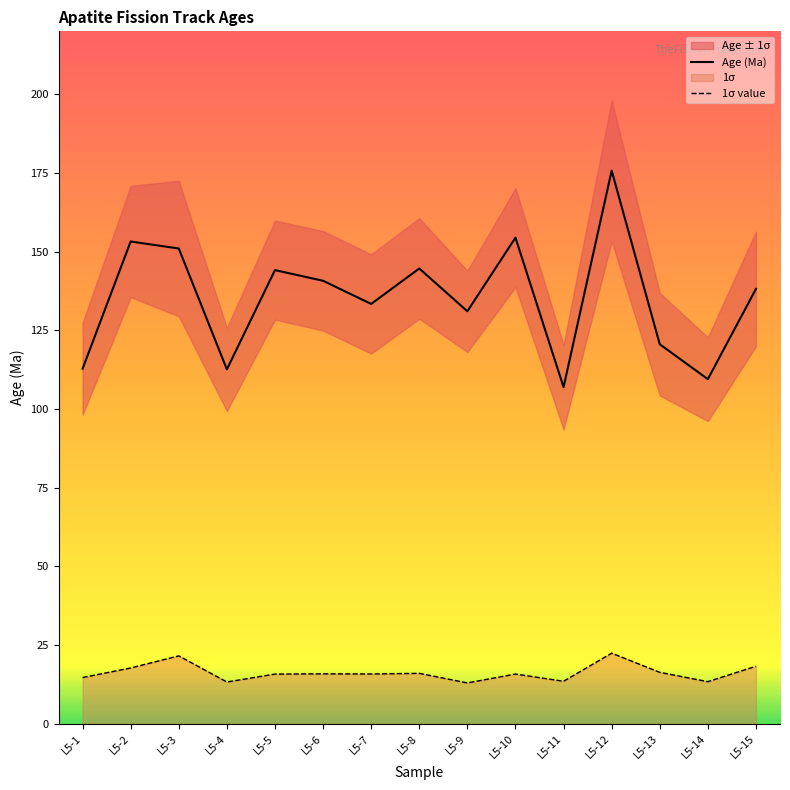

Reading left to right, transcribe all the data shown in this chart.

Age (Ma): L5-1=112.8	L5-2=153.2	L5-3=151.0	L5-4=112.6	L5-5=144.1	L5-6=140.7	L5-7=133.4	L5-8=144.6	L5-9=131.0	L5-10=154.4	L5-11=106.9	L5-12=175.7	L5-13=120.5	L5-14=109.5	L5-15=138.1
1σ value: L5-1=14.6	L5-2=17.7	L5-3=21.5	L5-4=13.2	L5-5=15.7	L5-6=15.8	L5-7=15.8	L5-8=16.0	L5-9=12.9	L5-10=15.7	L5-11=13.4	L5-12=22.4	L5-13=16.3	L5-14=13.3	L5-15=18.2